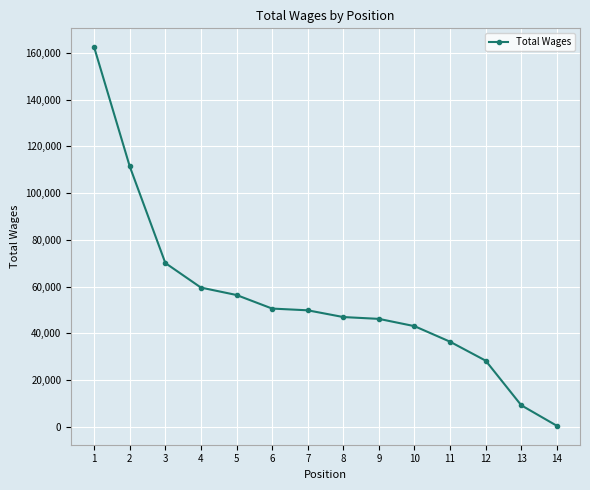

What is the difference between the maximum and minimum values?

162126